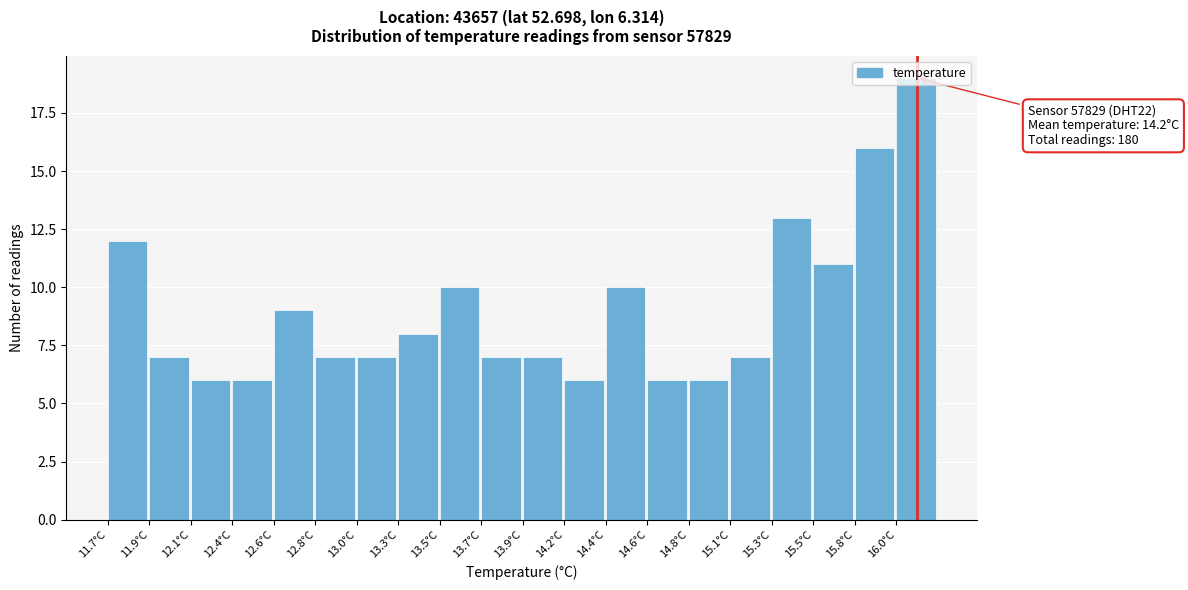

The value at 13.3°C is 8. True or false?

True